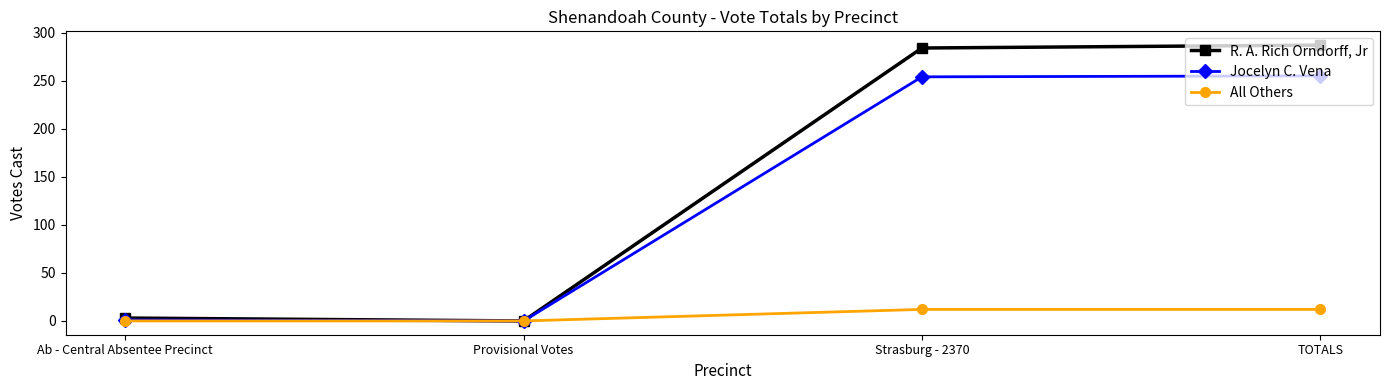

Which series has the largest range (max minus min)?

R. A. Rich Orndorff, Jr